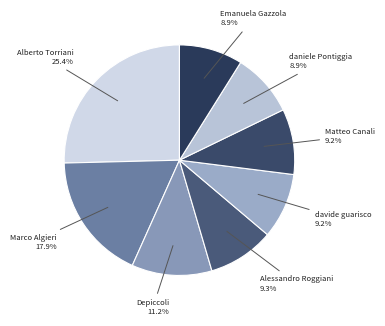

What is the largest slice in the pie chart?

Alberto Torriani